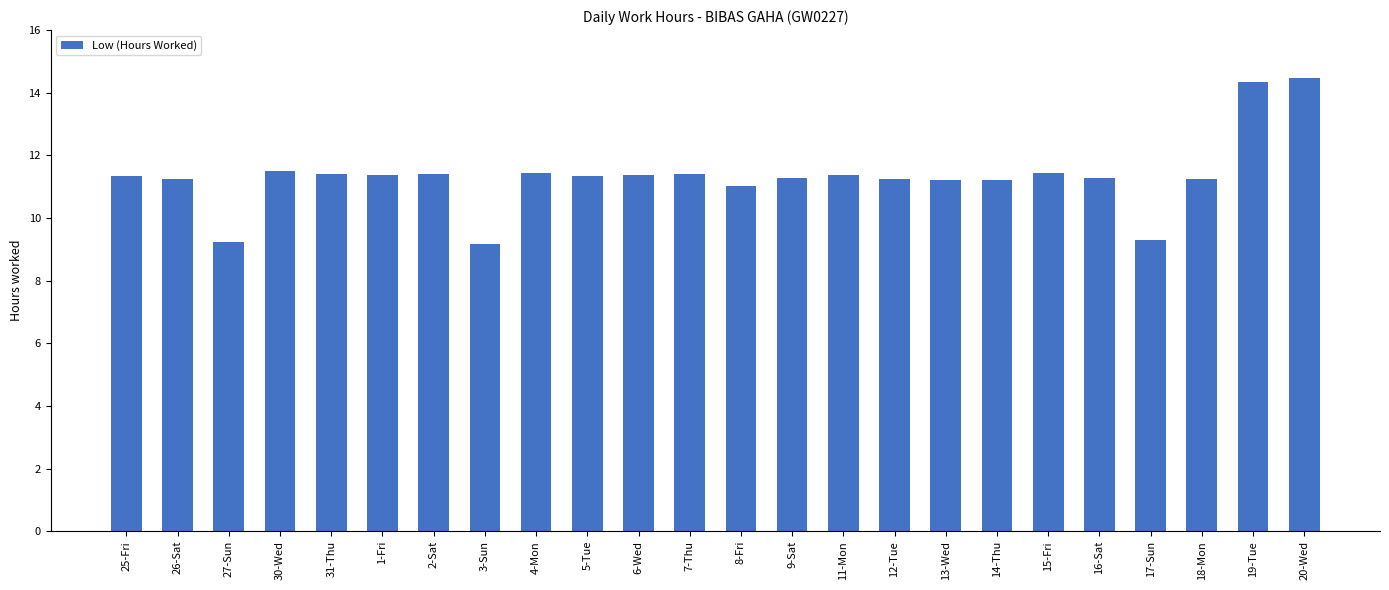

How many categories are shown in the chart?

24